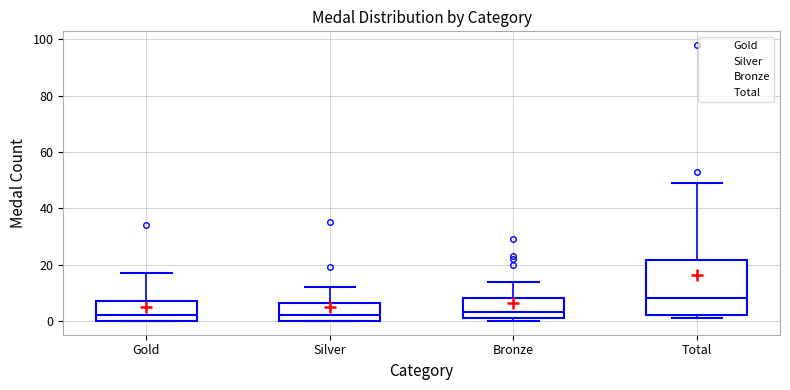

Which box's median line is the highest?

Total